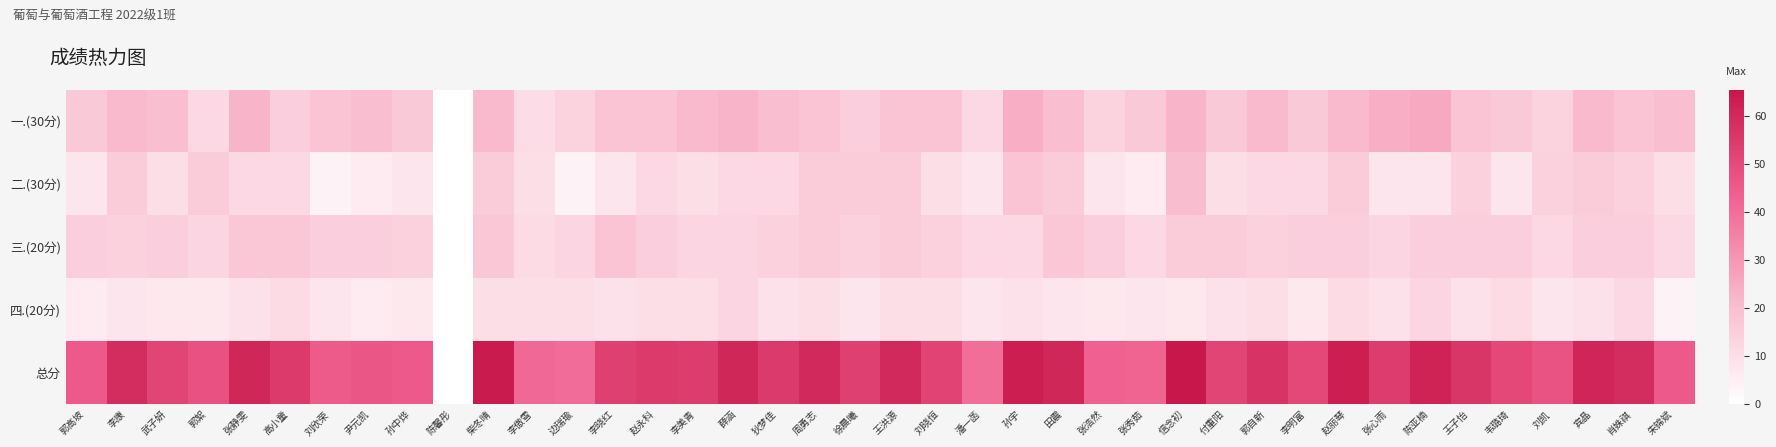

Reading right to left, transcribe all the data shown in this chart.

一.(30分): 朱锦斌=19.5	肖姝祺=18.0	宾晶=21.0	刘凯=13.5	韦璐琦=16.5	王子怡=18.0	陈亚楠=25.5	张心雨=24.0	赵丽琴=21.0	李明富=16.5	郭自新=21.0	付重阳=16.5	信念初=22.5	张秀茹=16.5	张浩然=13.5	田震=19.5	孙宇=24.0	潘一菡=12.0	刘晓恒=18.0	王洪源=18.0	徐晨曦=15.0	周勇志=18.0	狄梦佳=19.5	薛涵=22.5	李美青=21.0	赵永科=18.0	李晓红=18.0	边瑞瑜=13.5	李傲雪=10.5	柴冬晴=21.0	陈馨彤=0.0	孙中烨=16.5	尹元凯=19.5	刘欣荣=18.0	高小童=15.0	张静雯=22.5	郭絮=12.0	武子妍=19.5	李康=21.0	郭高坡=16.5
二.(30分): 朱锦斌=10.0	肖姝祺=14.0	宾晶=16.0	刘凯=14.0	韦璐琦=8.0	王子怡=14.0	陈亚楠=8.0	张心雨=8.0	赵丽琴=16.0	李明富=12.0	郭自新=12.0	付重阳=10.0	信念初=20.0	张秀茹=6.0	张浩然=8.0	田震=16.0	孙宇=18.0	潘一菡=8.0	刘晓恒=10.0	王洪源=16.0	徐晨曦=16.0	周勇志=16.0	狄梦佳=12.0	薛涵=12.0	李美青=10.0	赵永科=12.0	李晓红=8.0	边瑞瑜=4.0	李傲雪=10.0	柴冬晴=16.0	陈馨彤=0.0	孙中烨=8.0	尹元凯=6.0	刘欣荣=4.0	高小童=12.0	张静雯=12.0	郭絮=16.0	武子妍=10.0	李康=16.0	郭高坡=8.0
三.(20分): 朱锦斌=12.0	肖姝祺=15.0	宾晶=15.0	刘凯=12.0	韦璐琦=15.0	王子怡=15.0	陈亚楠=15.0	张心雨=13.0	赵丽琴=15.0	李明富=15.0	郭自新=14.0	付重阳=16.0	信念初=16.0	张秀茹=12.0	张浩然=15.0	田震=17.0	孙宇=12.0	潘一菡=12.0	刘晓恒=14.0	王洪源=16.0	徐晨曦=14.0	周勇志=16.0	狄梦佳=14.0	薛涵=13.0	李美青=13.0	赵永科=15.0	李晓红=18.0	边瑞瑜=13.0	李傲雪=11.0	柴冬晴=17.0	陈馨彤=0.0	孙中烨=14.0	尹元凯=15.0	刘欣荣=15.0	高小童=17.0	张静雯=17.0	郭絮=13.0	武子妍=15.0	李康=14.0	郭高坡=15.0
四.(20分): 朱锦斌=4.0	肖姝祺=12.0	宾晶=9.0	刘凯=8.0	韦璐琦=11.0	王子怡=9.0	陈亚楠=13.0	张心雨=9.0	赵丽琴=11.0	李明富=7.0	郭自新=10.0	付重阳=9.0	信念初=7.0	张秀茹=8.0	张浩然=7.0	田震=8.0	孙宇=9.0	潘一菡=8.0	刘晓恒=10.0	王洪源=10.0	徐晨曦=8.0	周勇志=10.0	狄梦佳=9.0	薛涵=13.0	李美青=10.0	赵永科=10.0	李晓红=9.0	边瑞瑜=10.0	李傲雪=10.0	柴冬晴=10.0	陈馨彤=0.0	孙中烨=7.0	尹元凯=6.0	刘欣荣=8.0	高小童=11.0	张静雯=9.0	郭絮=7.0	武子妍=7.0	李康=8.0	郭高坡=6.0
总分: 朱锦斌=45.5	肖姝祺=59.0	宾晶=61.0	刘凯=47.5	韦璐琦=50.5	王子怡=56.0	陈亚楠=61.5	张心雨=54.0	赵丽琴=63.0	李明富=50.5	郭自新=57.0	付重阳=51.5	信念初=65.5	张秀茹=42.5	张浩然=43.5	田震=60.5	孙宇=63.0	潘一菡=40.0	刘晓恒=52.0	王洪源=60.0	徐晨曦=53.0	周勇志=60.0	狄梦佳=54.5	薛涵=60.5	李美青=54.0	赵永科=55.0	李晓红=53.0	边瑞瑜=40.5	李傲雪=41.5	柴冬晴=64.0	陈馨彤=0.0	孙中烨=45.5	尹元凯=46.5	刘欣荣=45.0	高小童=55.0	张静雯=60.5	郭絮=48.0	武子妍=51.5	李康=59.0	郭高坡=45.5